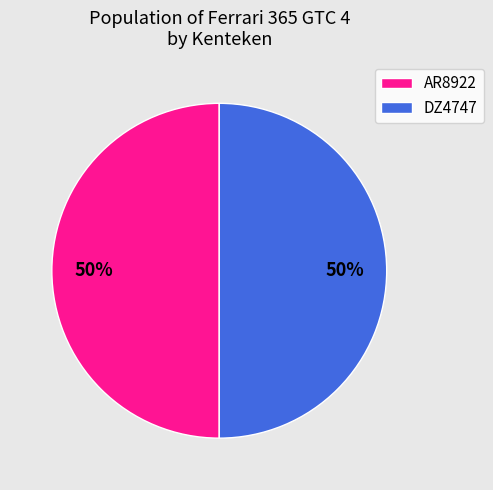

Do AR8922 and DZ4747 together represent more than half of the pie?

Yes